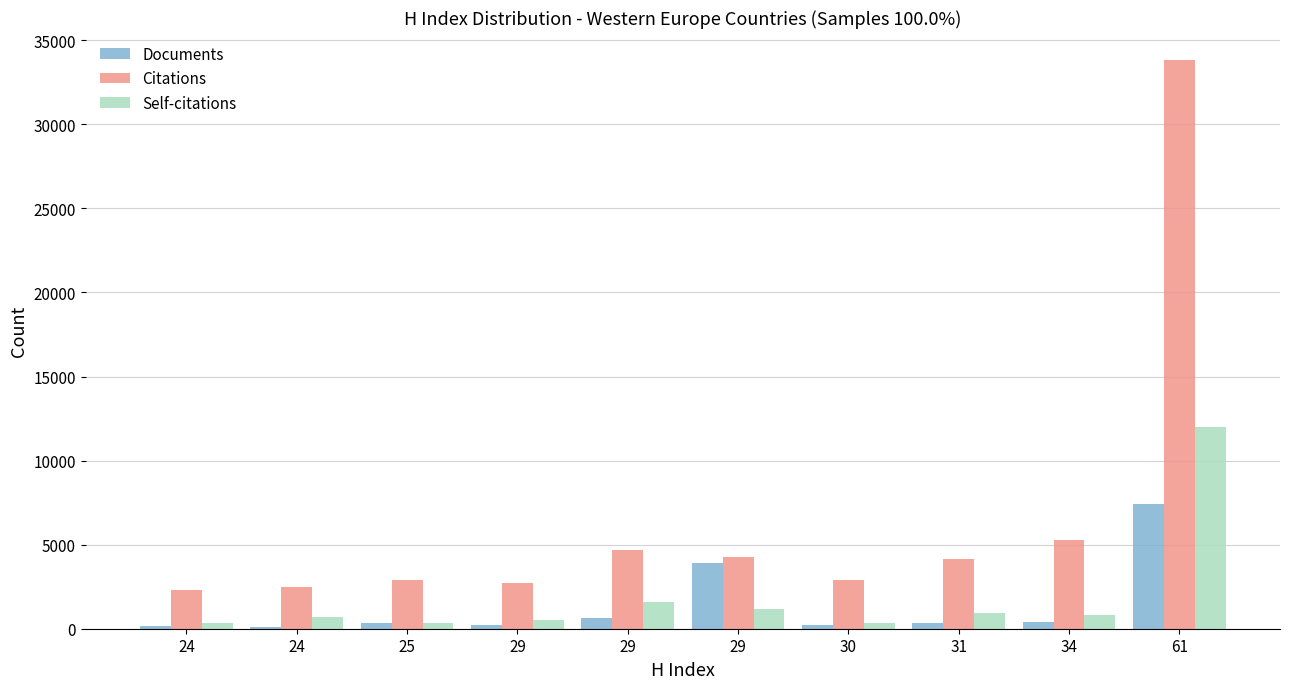

True or false: Citations has a value of 2478 at 24.

True